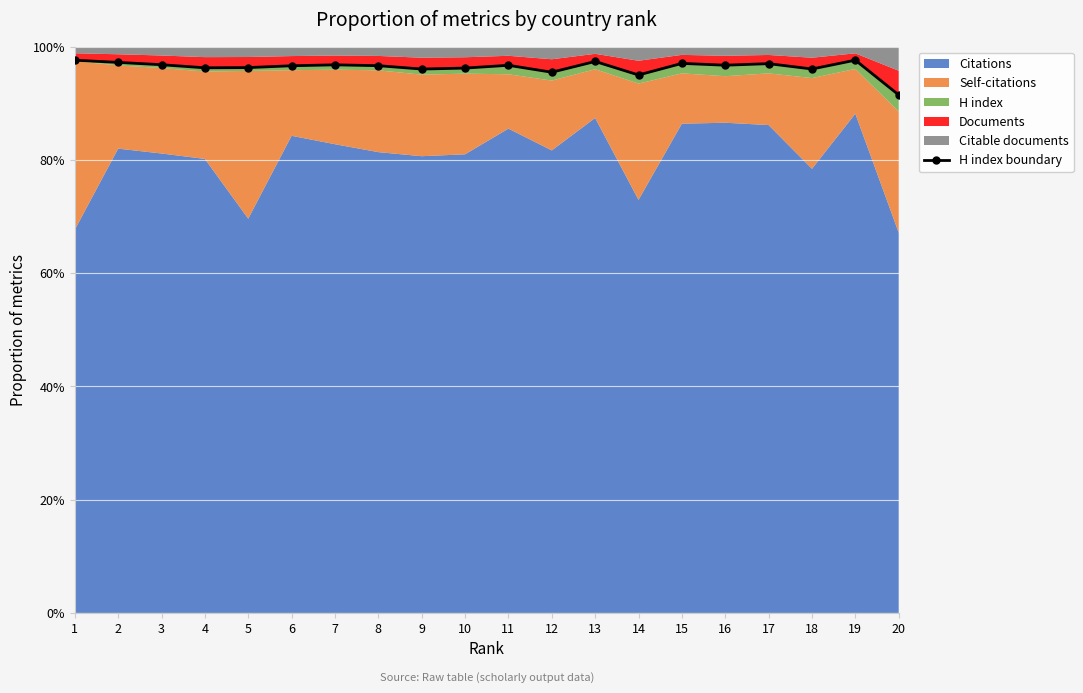

How many values are below 96?

3